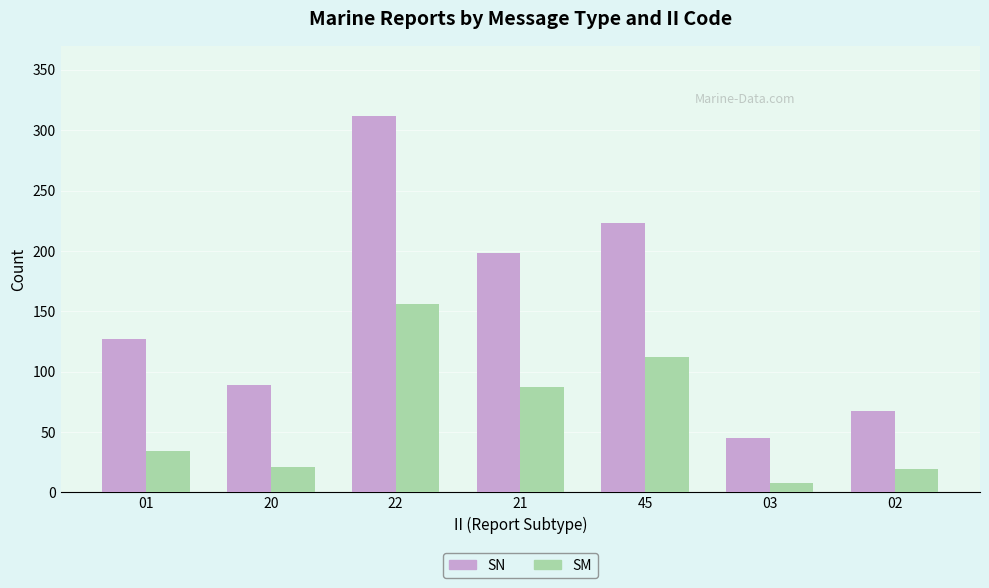

Which series has the widest spread of values?

SN